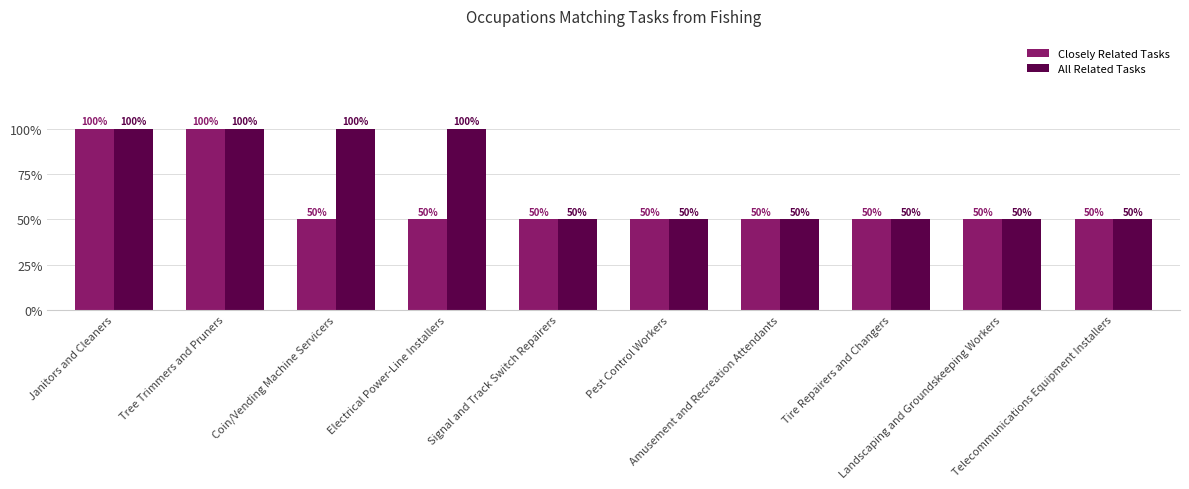

List the labels in order of Closely Related Tasks value, largest first.

Janitors and Cleaners, Tree Trimmers and Pruners, Coin/Vending Machine Servicers, Electrical Power-Line Installers, Signal and Track Switch Repairers, Pest Control Workers, Amusement and Recreation Attendants, Tire Repairers and Changers, Landscaping and Groundskeeping Workers, Telecommunications Equipment Installers